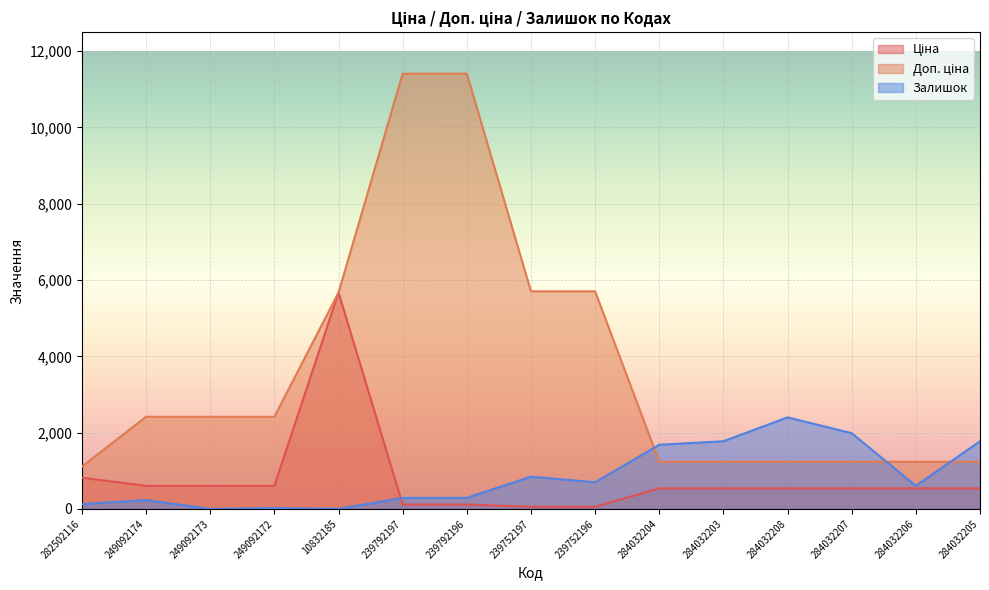

Reading left to right, transcribe all the data shown in this chart.

Ціна: 818.5	603.7	603.7	603.7	5673.8	114.1	114.1	57.0	57.0	539.0	539.0	539.0	539.0	539.0	539.0
Доп. ціна: 1109.2	2414.8	2414.8	2414.8	5673.8	11410.0	11410.0	5705.0	5705.0	1235.4	1235.4	1235.4	1235.4	1235.4	1235.4
Залишок: 125.0	233.0	0.0	21.0	2.0	289.0	290.0	845.0	698.0	1682.0	1774.0	2400.0	1986.0	605.0	1775.0